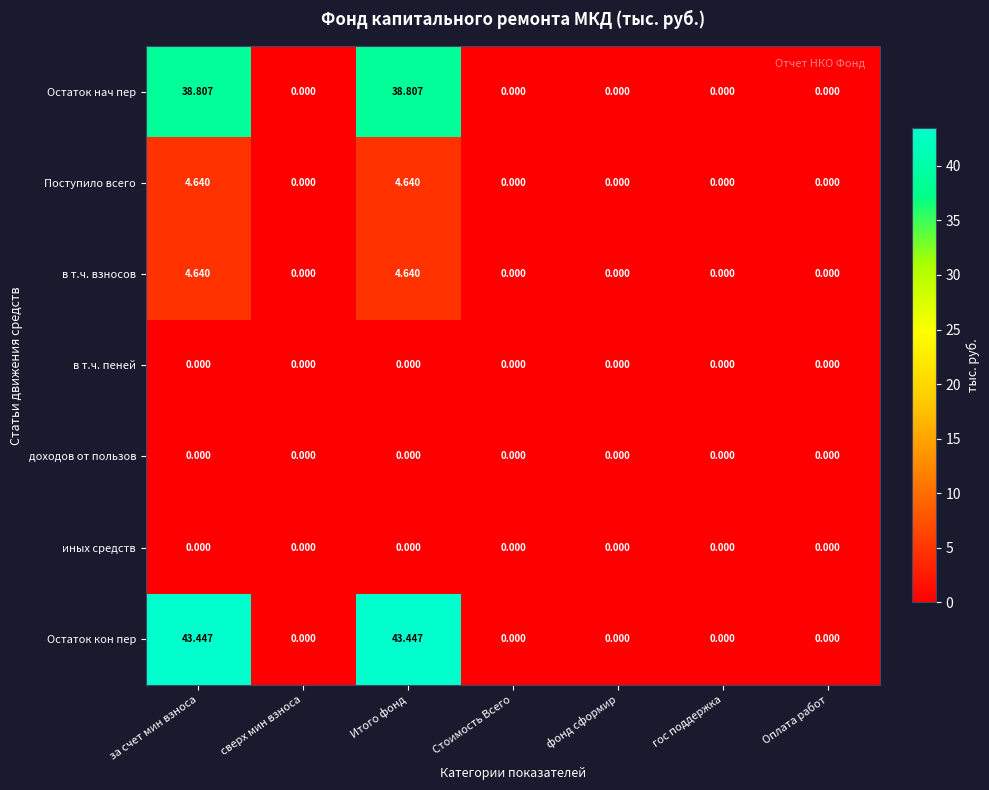

What is the total value across all series at за счет мин взноса?

91.5